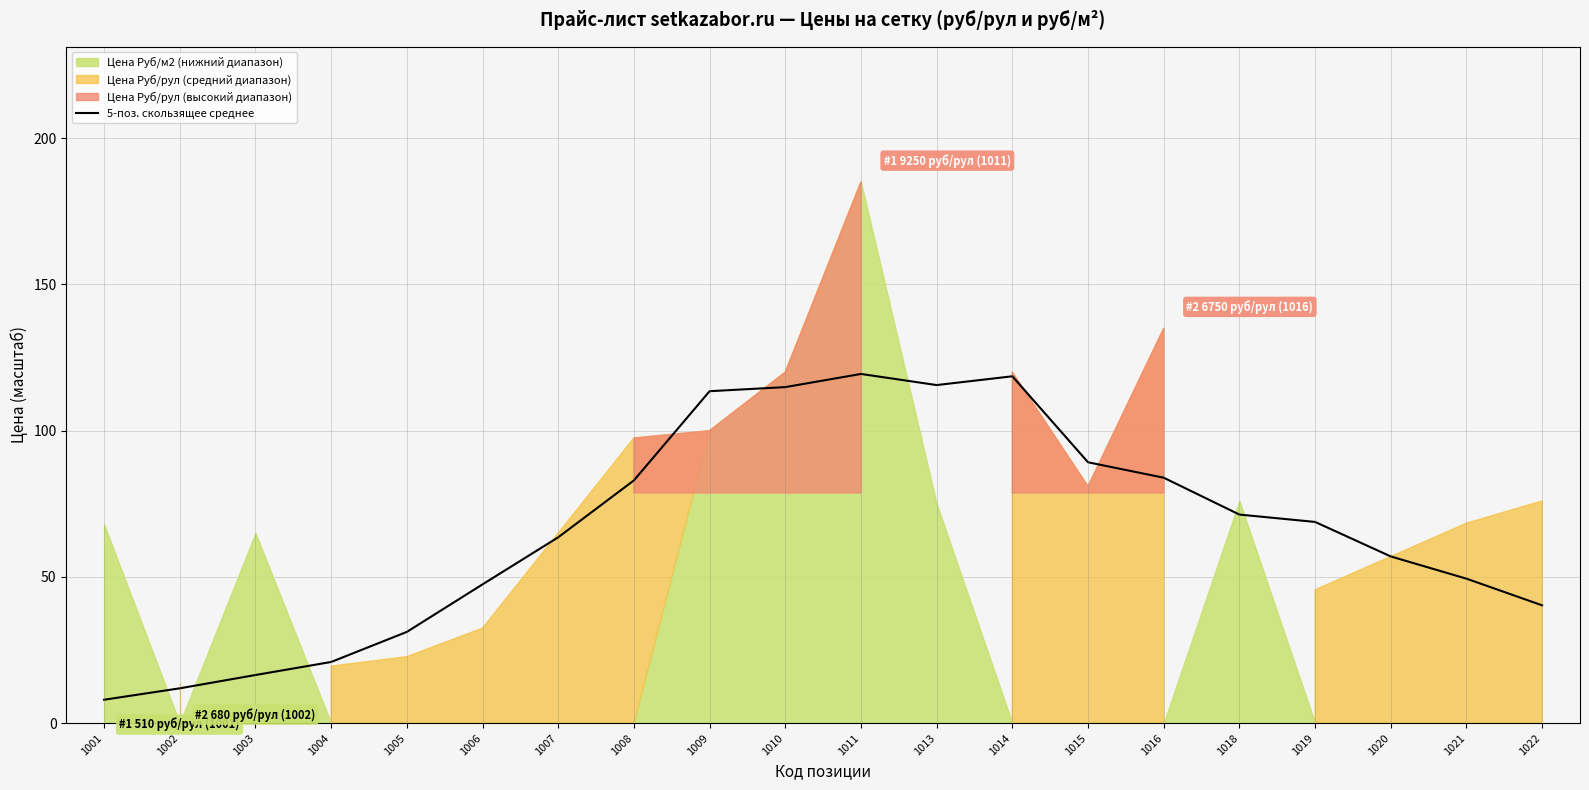

What is the change in value from 1001 to 1006?

+39.4